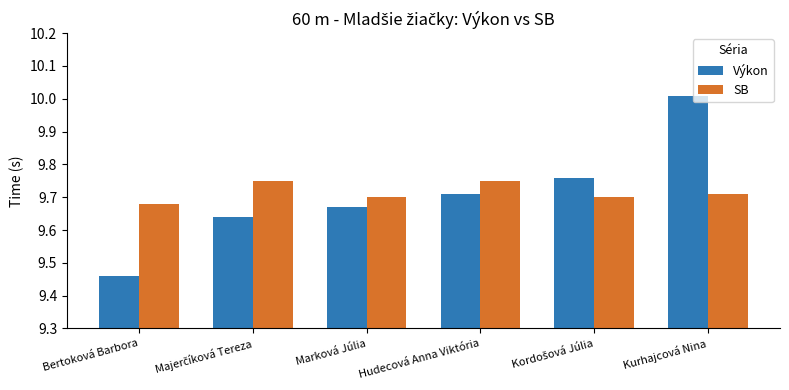

How many distinct data groups are displayed?

2